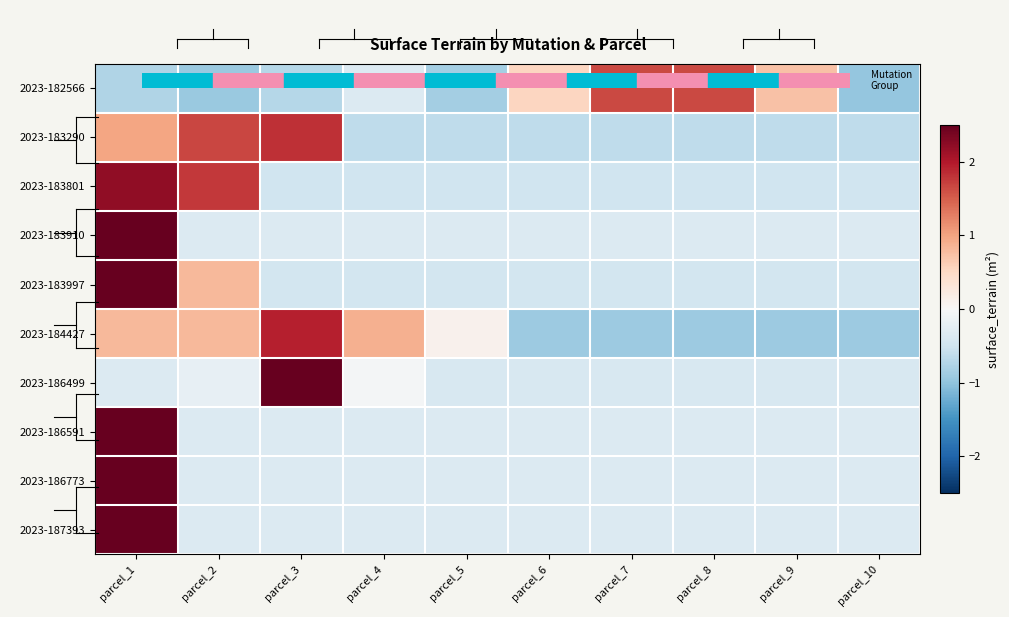

How many data points does each series have?

10